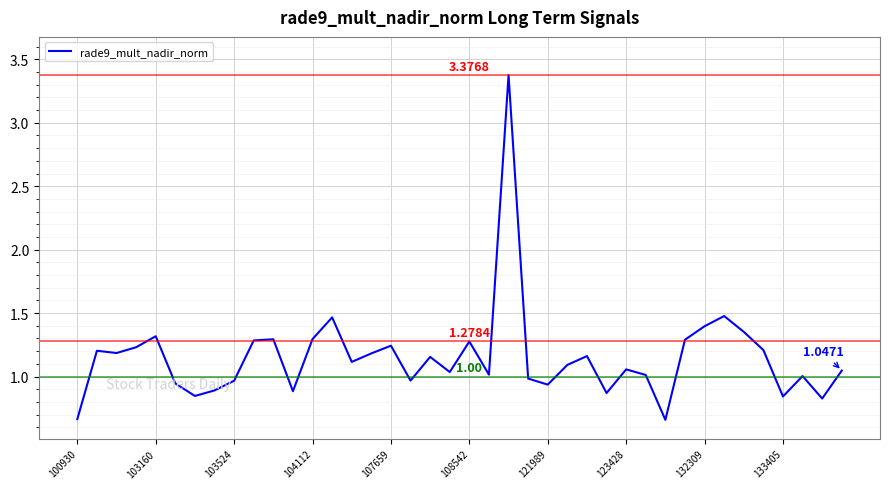

How many lines are shown in the chart?

1